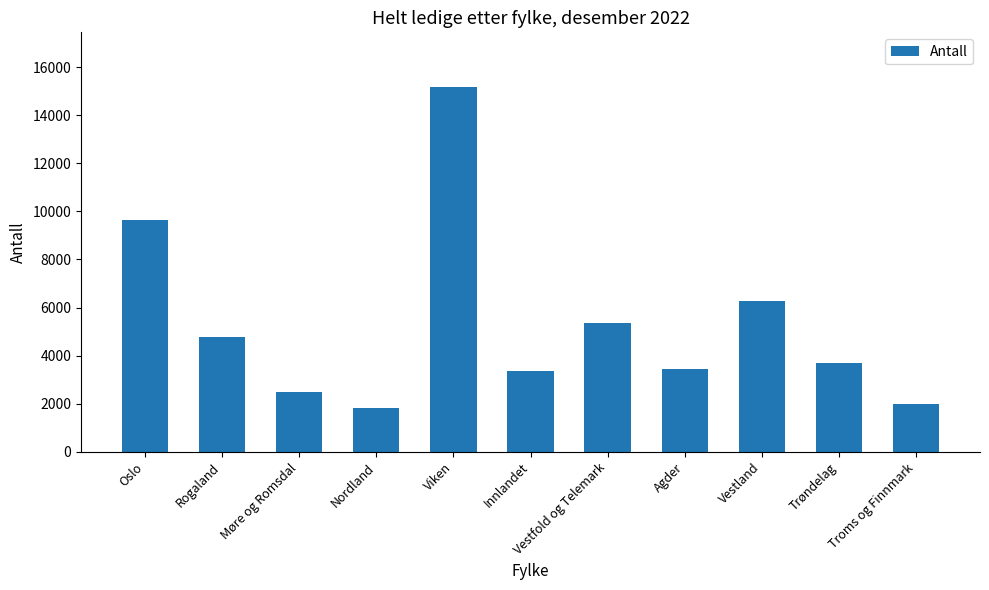

Reading left to right, what are all the values shown in this chart?

9657	4781	2507	1836	15171	3375	5343	3450	6253	3679	1969